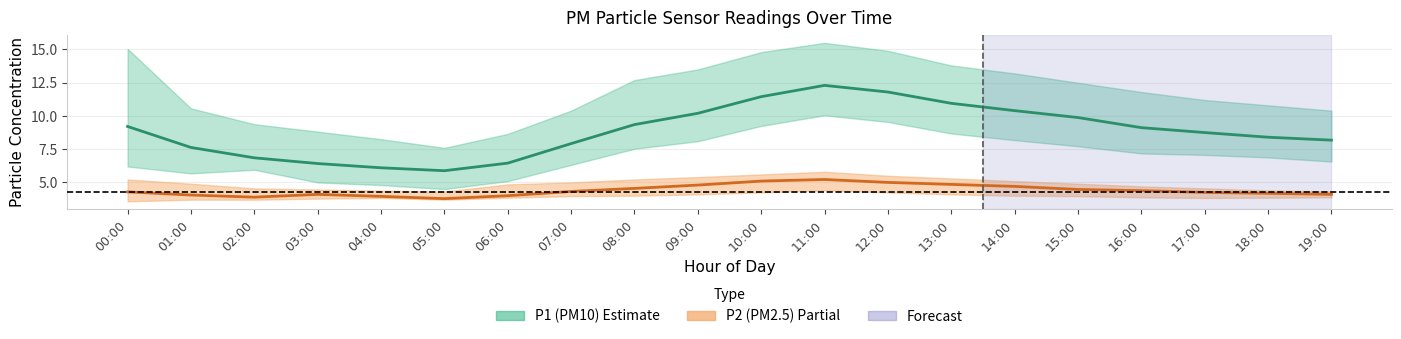

Reading right to left, what are all the values shown in this chart?

P1: 19:00=8.2	18:00=8.4	17:00=8.8	16:00=9.1	15:00=9.9	14:00=10.4	13:00=10.9	12:00=11.8	11:00=12.3	10:00=11.4	09:00=10.2	08:00=9.3	07:00=7.9	06:00=6.5	05:00=5.9	04:00=6.1	03:00=6.4	02:00=6.8	01:00=7.6	00:00=9.2
P1_upper: 19:00=10.4	18:00=10.8	17:00=11.2	16:00=11.8	15:00=12.5	14:00=13.2	13:00=13.8	12:00=14.9	11:00=15.5	10:00=14.8	09:00=13.5	08:00=12.7	07:00=10.4	06:00=8.7	05:00=7.6	04:00=8.2	03:00=8.8	02:00=9.4	01:00=10.6	00:00=15.1
P1_lower: 19:00=6.6	18:00=6.9	17:00=7.1	16:00=7.2	15:00=7.7	14:00=8.2	13:00=8.7	12:00=9.6	11:00=10.1	10:00=9.2	09:00=8.1	08:00=7.5	07:00=6.3	06:00=5.1	05:00=4.5	04:00=4.8	03:00=5.0	02:00=6.0	01:00=5.7	00:00=6.2
P2: 19:00=4.1	18:00=4.2	17:00=4.2	16:00=4.4	15:00=4.5	14:00=4.7	13:00=4.8	12:00=5.0	11:00=5.2	10:00=5.1	09:00=4.8	08:00=4.5	07:00=4.3	06:00=4.0	05:00=3.8	04:00=4.0	03:00=4.1	02:00=3.9	01:00=4.0	00:00=4.3
P2_upper: 19:00=4.3	18:00=4.4	17:00=4.5	16:00=4.7	15:00=4.9	14:00=5.1	13:00=5.3	12:00=5.5	11:00=5.8	10:00=5.6	09:00=5.4	08:00=5.2	07:00=5.0	06:00=4.8	05:00=4.3	04:00=4.4	03:00=4.5	02:00=4.5	01:00=4.9	00:00=5.2
P2_lower: 19:00=3.9	18:00=3.9	17:00=3.8	16:00=3.9	15:00=4.0	14:00=4.0	13:00=4.1	12:00=4.2	11:00=4.4	10:00=4.2	09:00=4.1	08:00=4.0	07:00=4.0	06:00=3.9	05:00=3.7	04:00=3.8	03:00=3.8	02:00=3.7	01:00=3.7	00:00=3.6